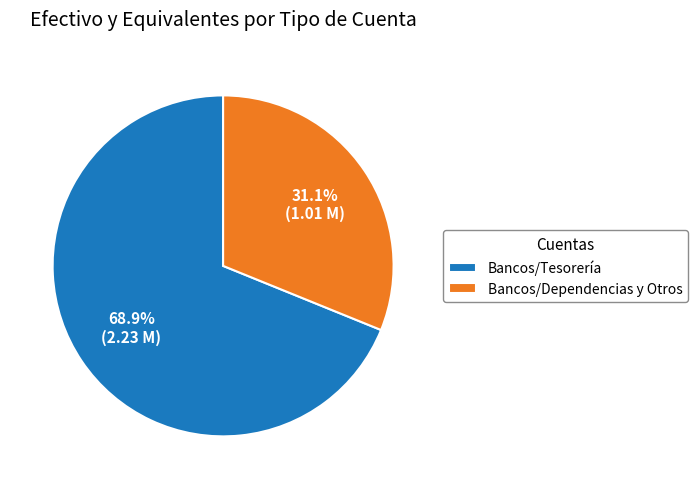

What percentage do Bancos/Dependencias y Otros and Bancos/Tesorería together represent?

100.0%